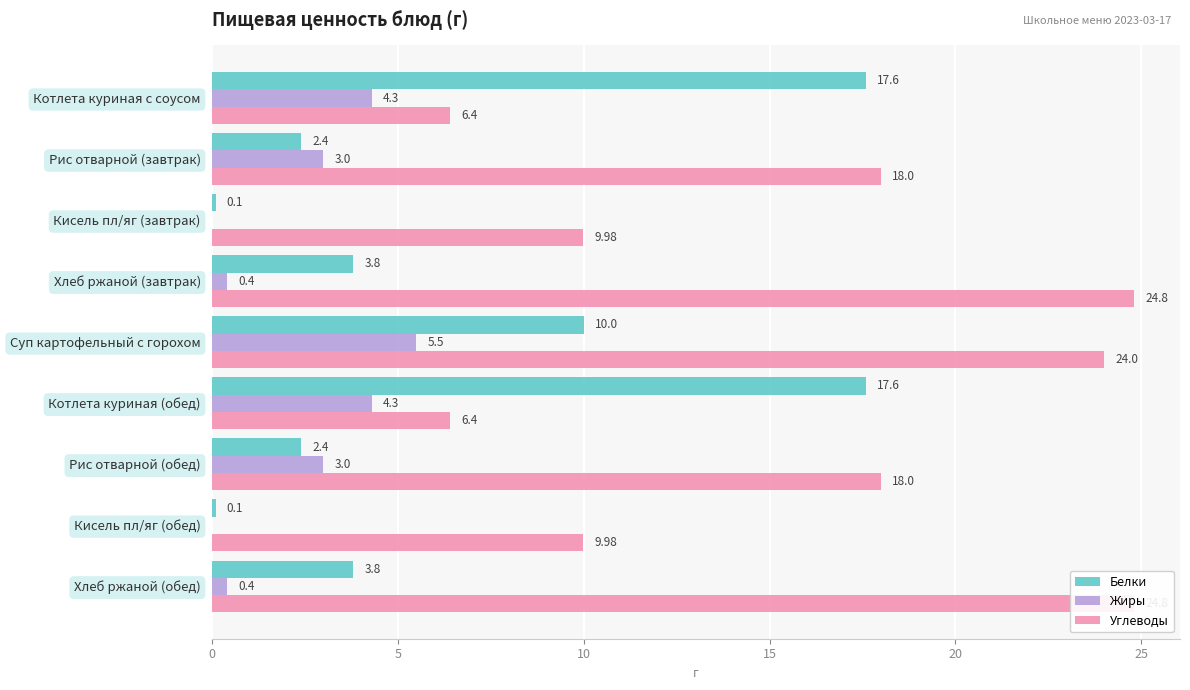

How many distinct data groups are displayed?

3